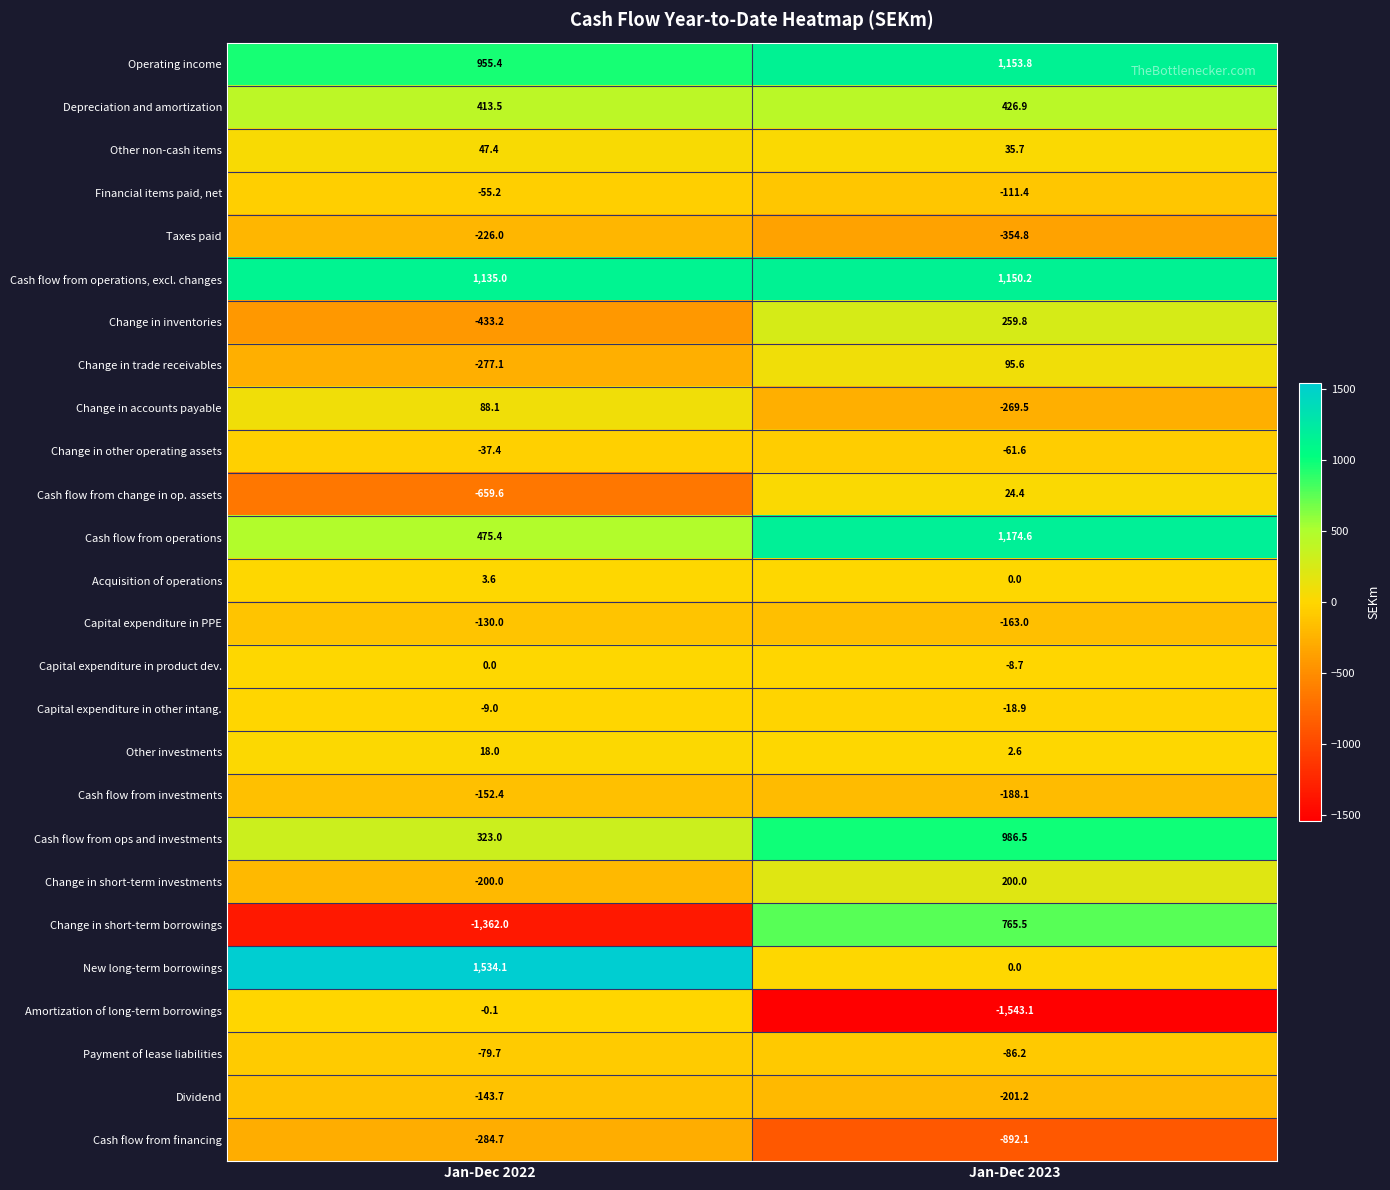

How many distinct data groups are displayed?

26